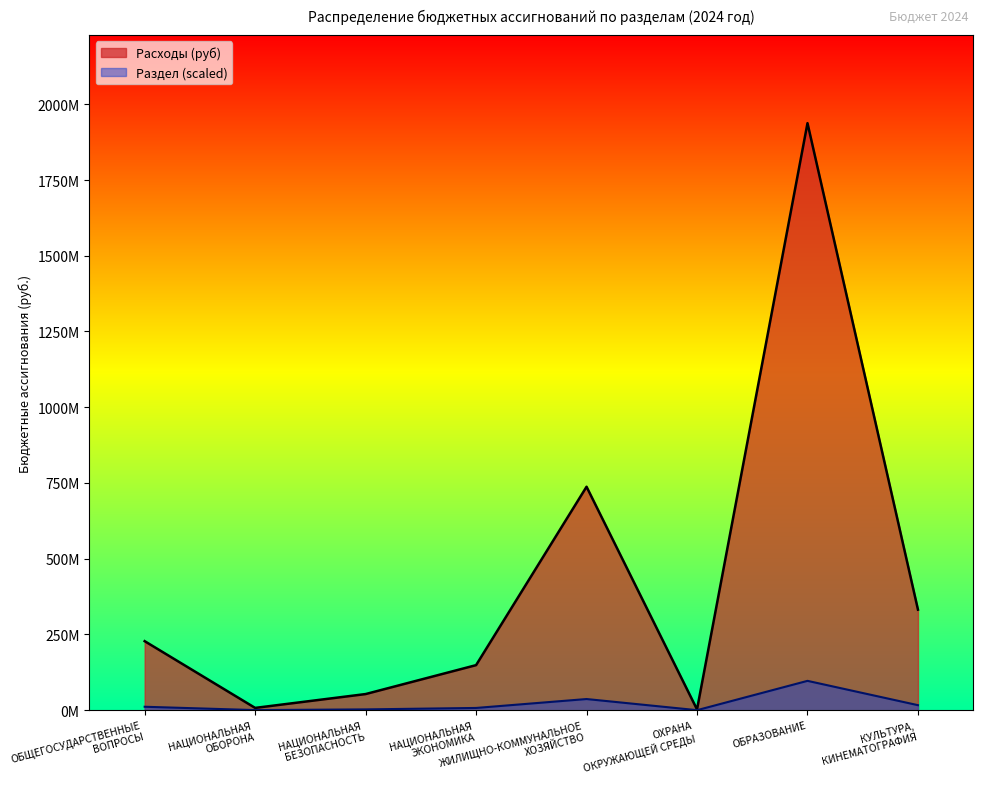

Reading right to left, what are all the values shown in this chart?

331897691.1	1937699138.3	2505673.0	737592917.9	148749651.1	53294333.9	7595200.0	227899227.5